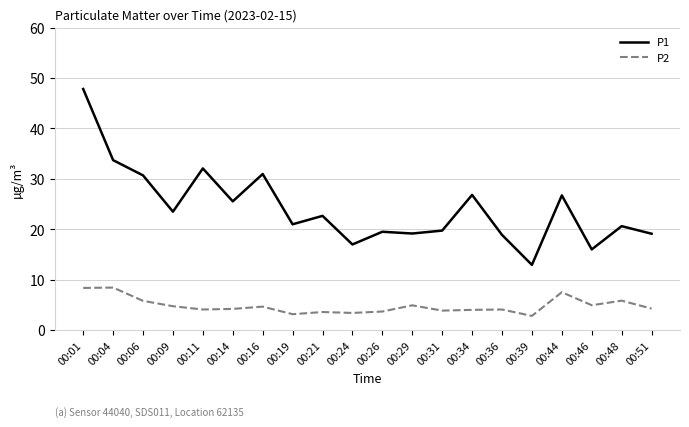

List the series in order of their peak value, highest first.

P1, P2